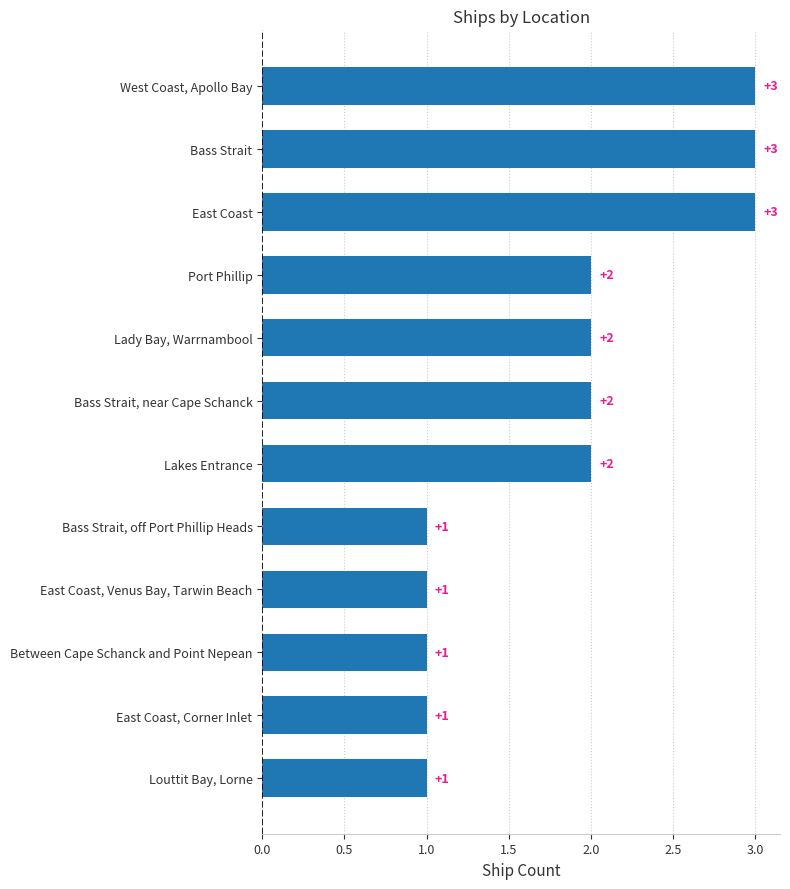

Count the values in the range 1 to 3.

12